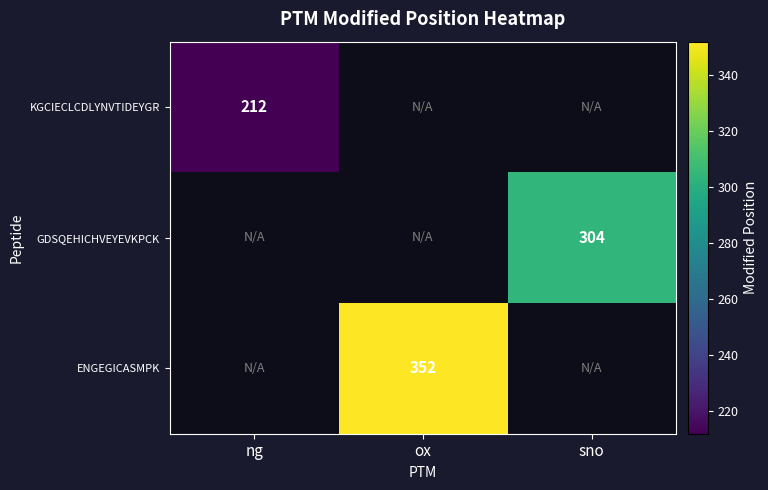

True or false: GDSQEHICHVEYEVKPCK has a value of 304 at sno.

True